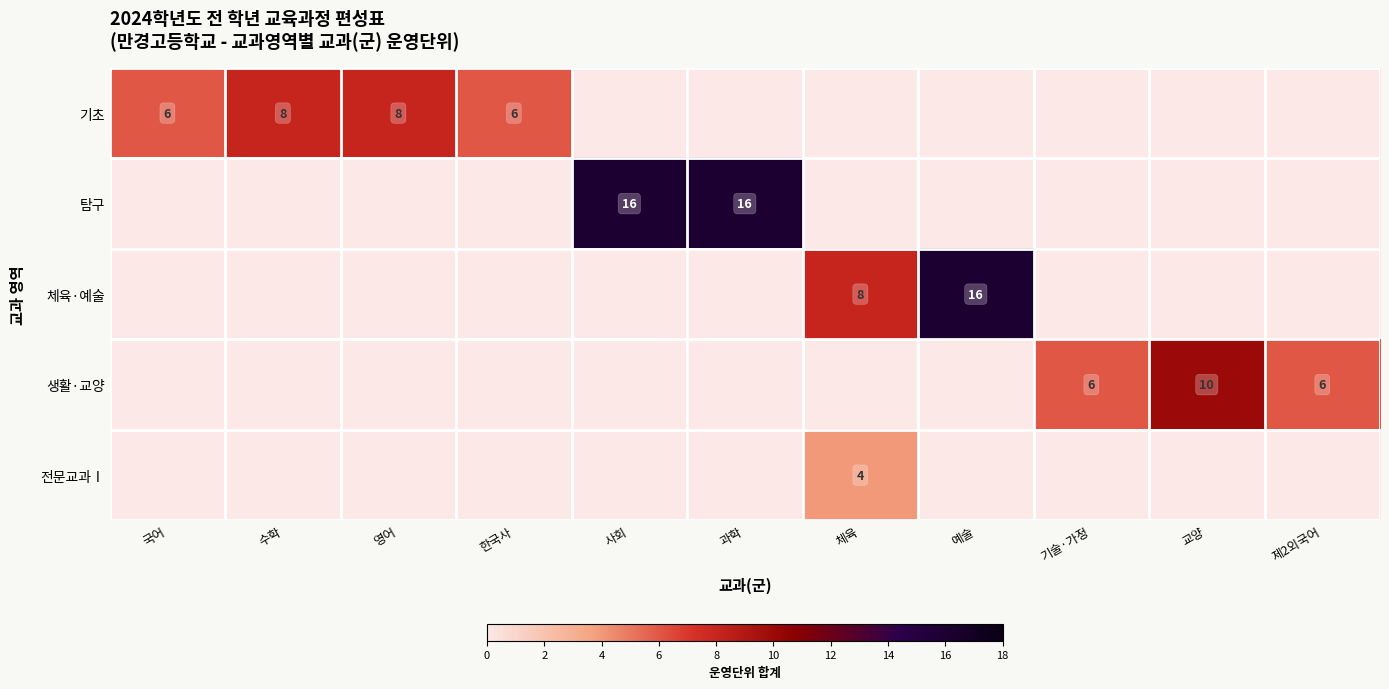

The value of 전문교과Ⅰ at 체육 is 7. True or false?

False